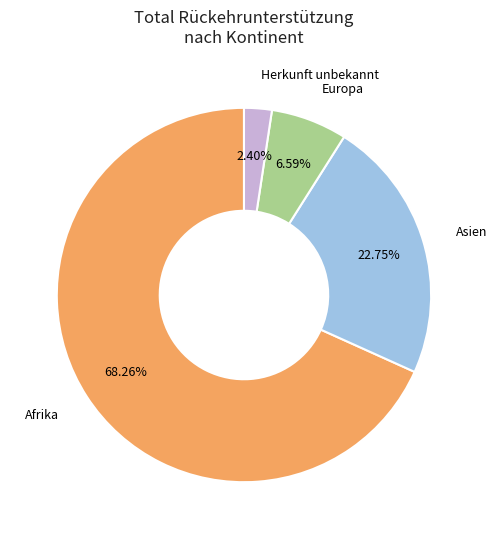

True or false: Europa accounts for 12% of the total.

False